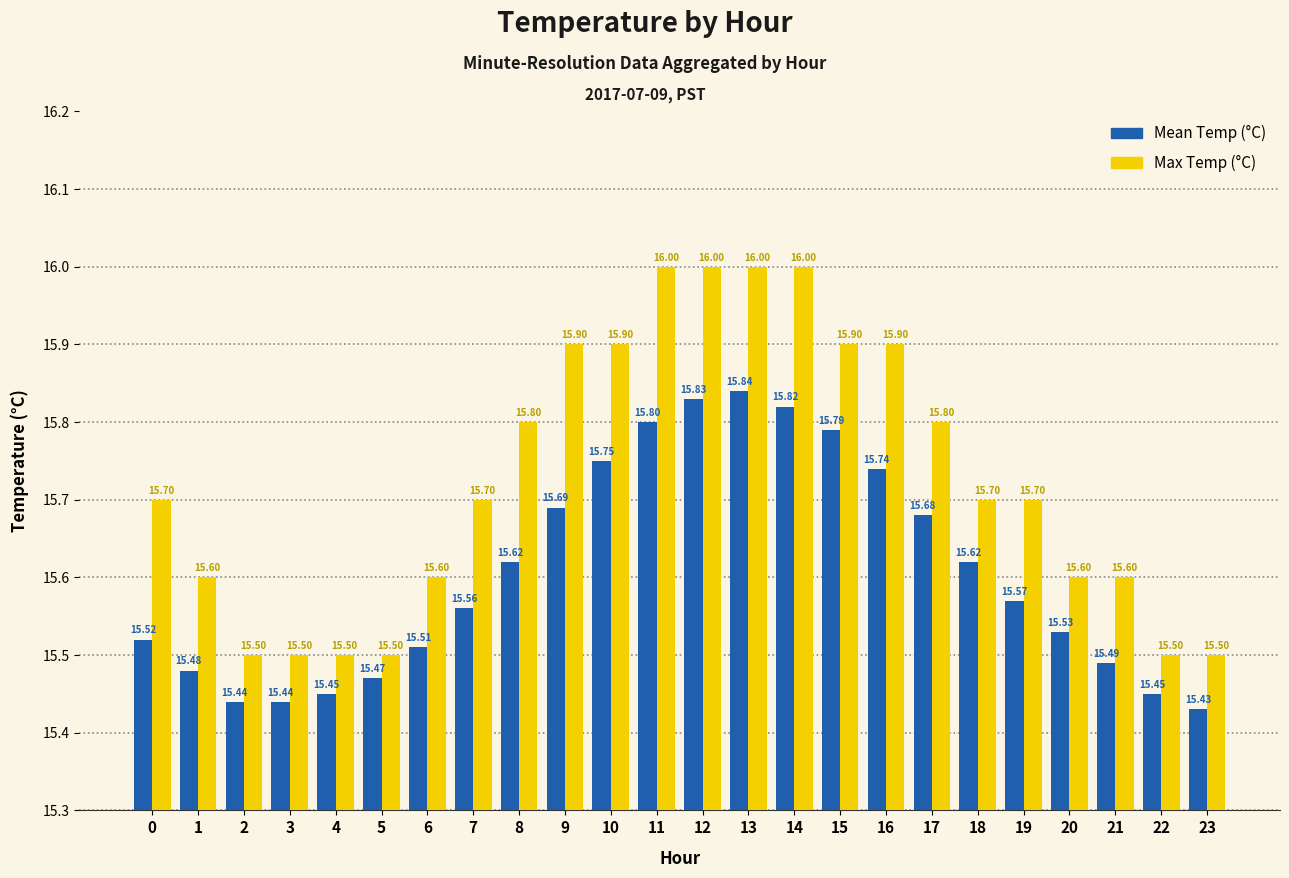

What is the difference between the maximum and second lowest values in the Mean Temp (°C) series?

0.4